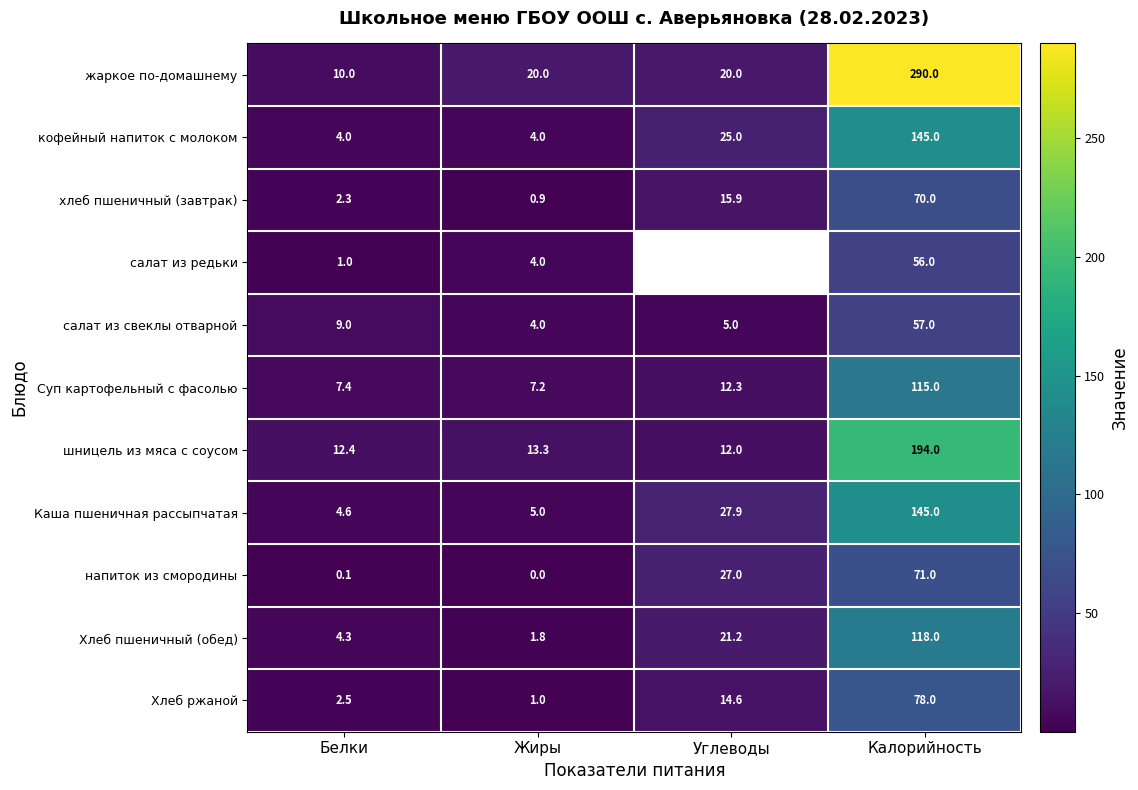

Is it true that Хлеб пшеничный (обед) equals 2.1 at Белки?

False